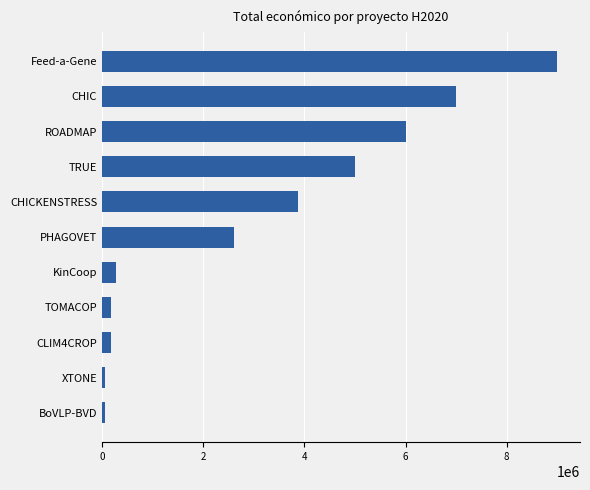

The value at CHIC is 4702168. True or false?

False